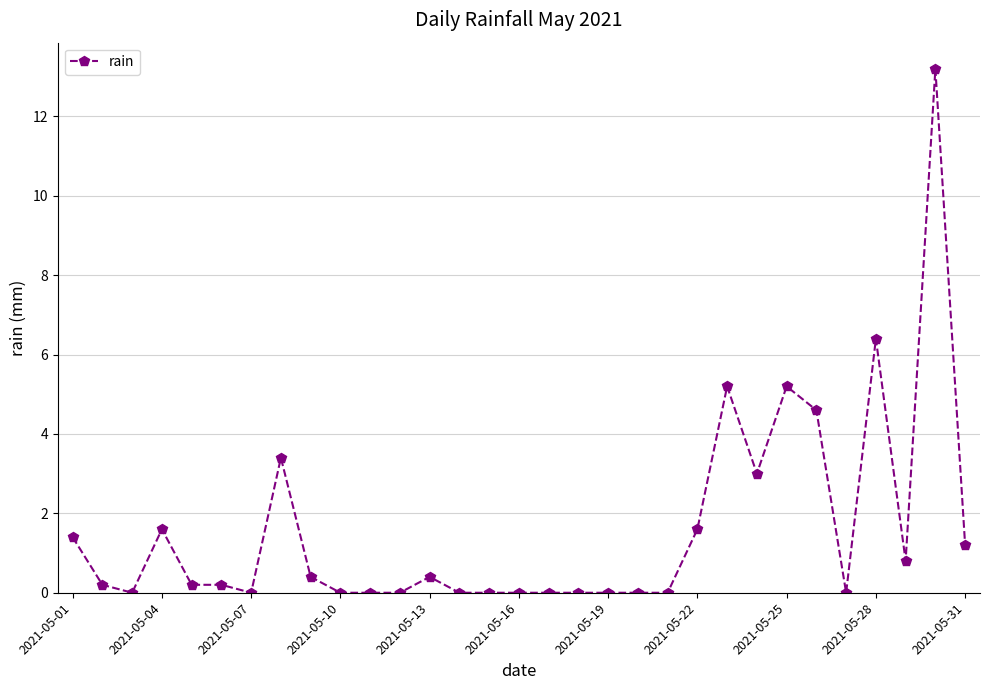

True or false: the data has more than 1 interior local peaks.

True